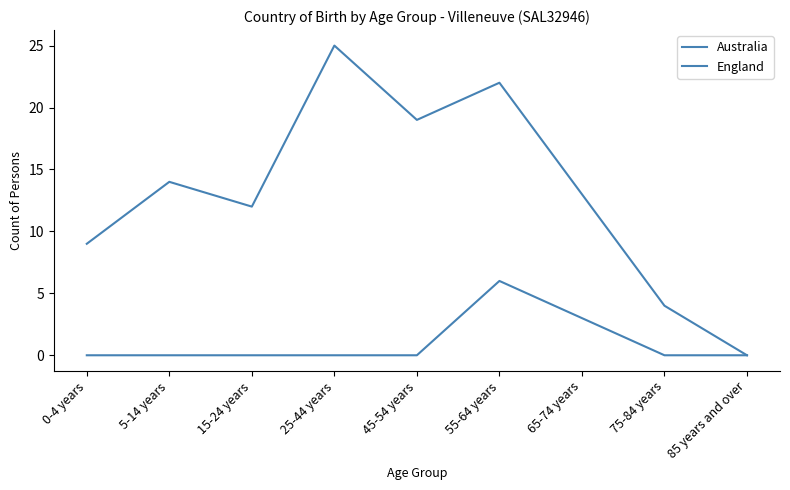

How many Australia values are between 9 and 19?

5